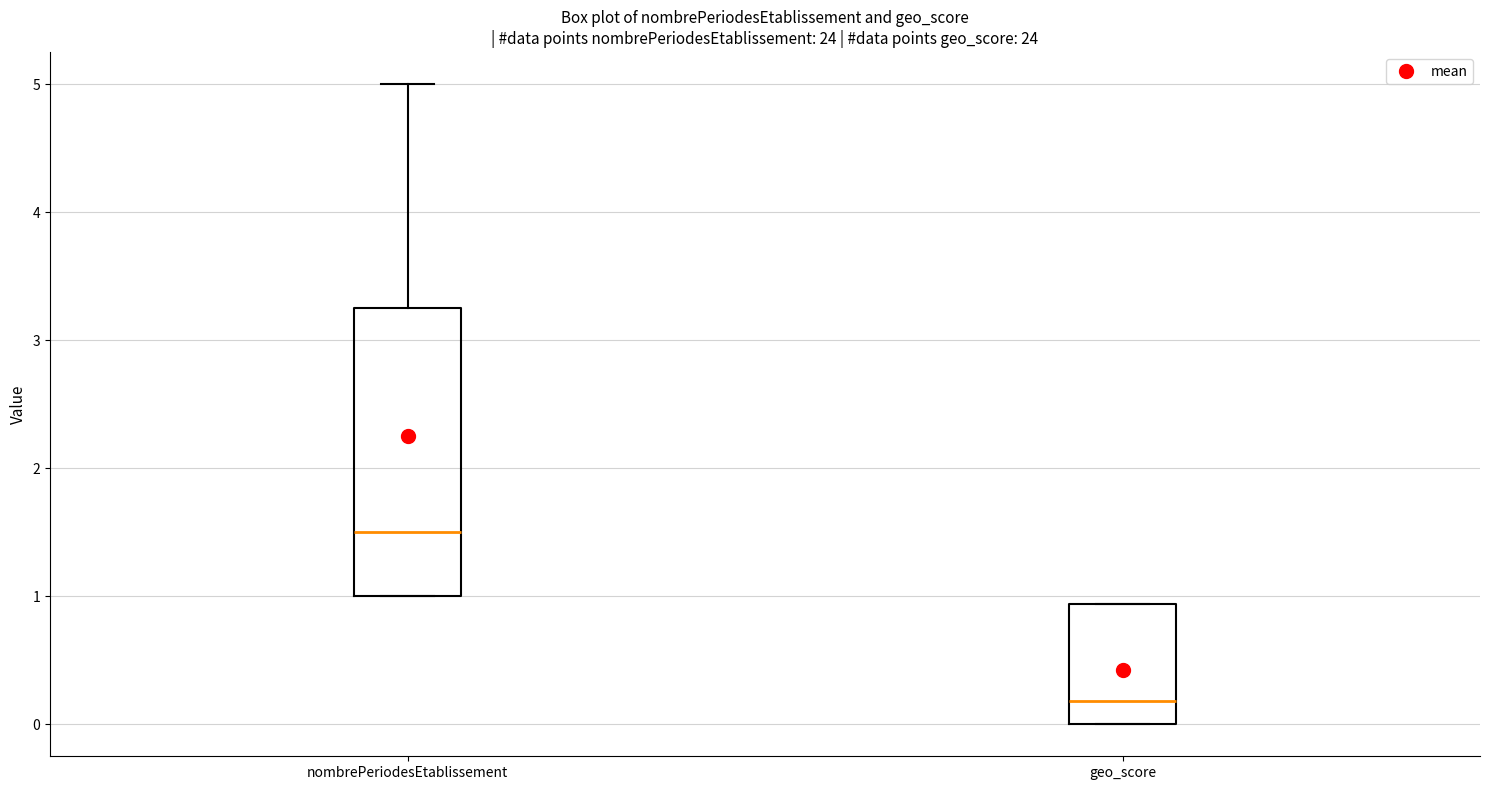

Which box's median line is the highest?

nombrePeriodesEtablissement